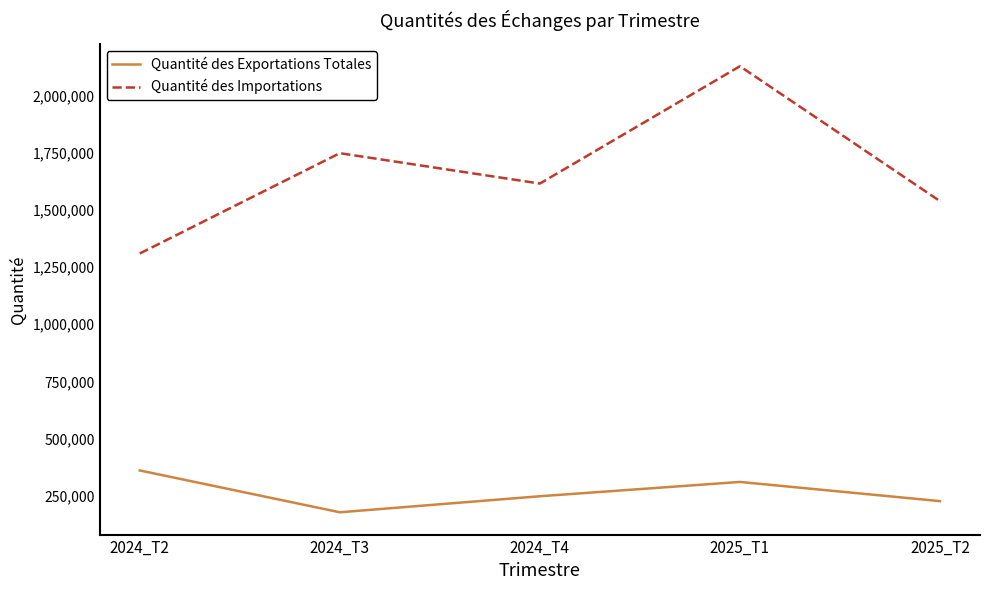

What is the difference between the maximum and minimum values in the Quantité des Exportations Totales series?

182827.7